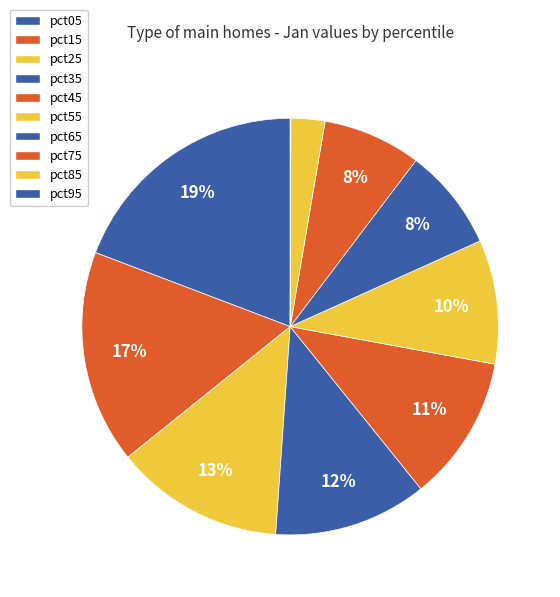

The pct25 slice represents 13% of the pie. True or false?

True